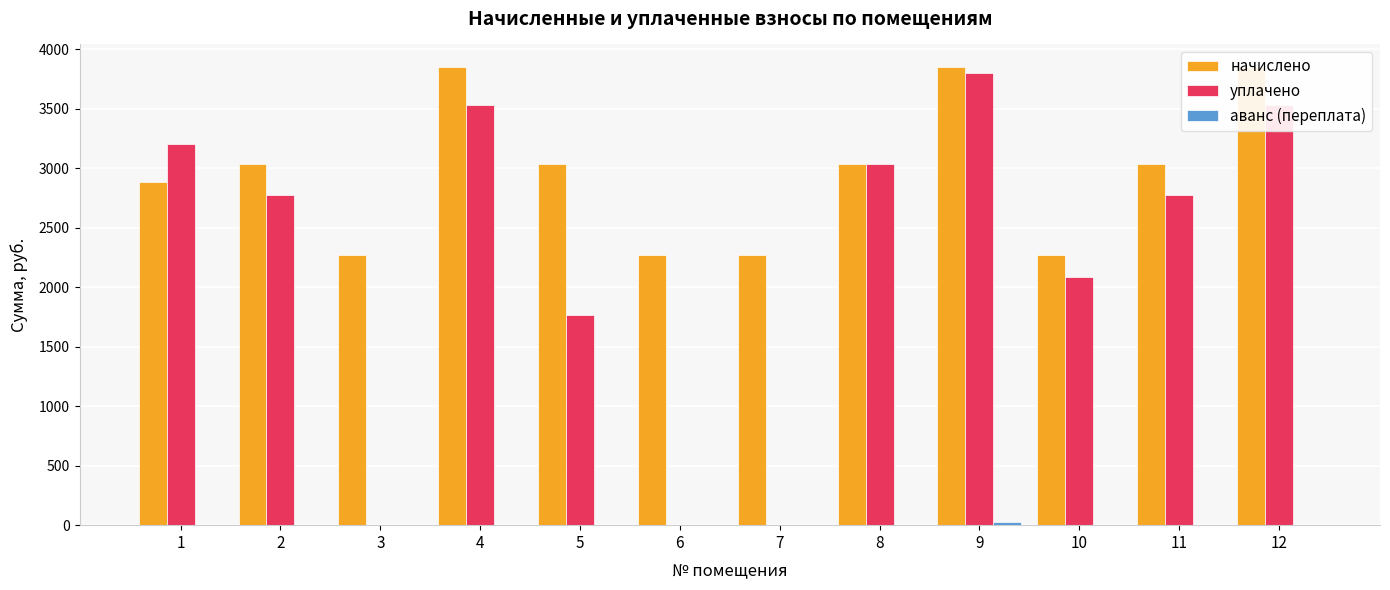

At how many categories does at least one series exceed 2527?

8